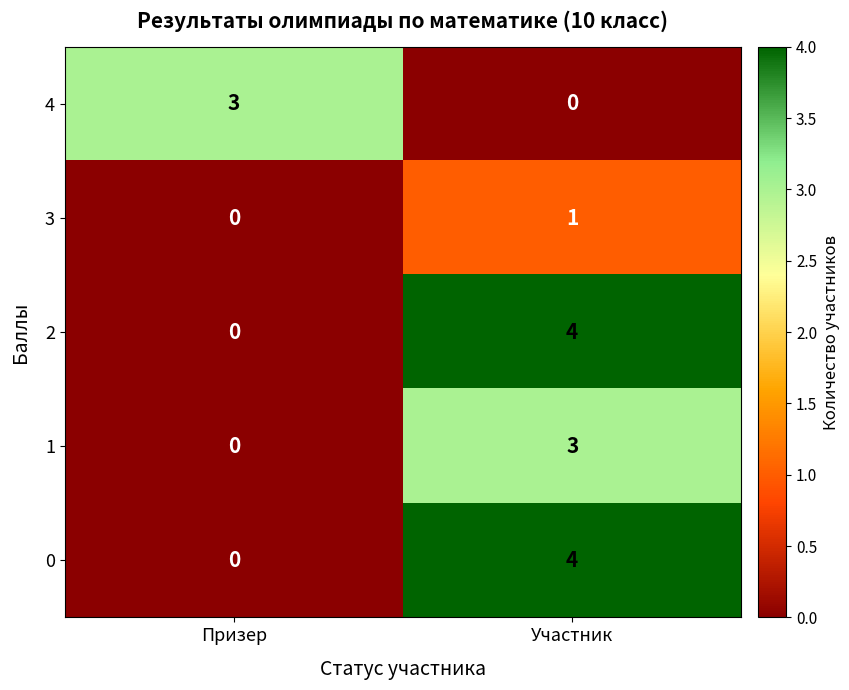

How many categories are shown in the chart?

2